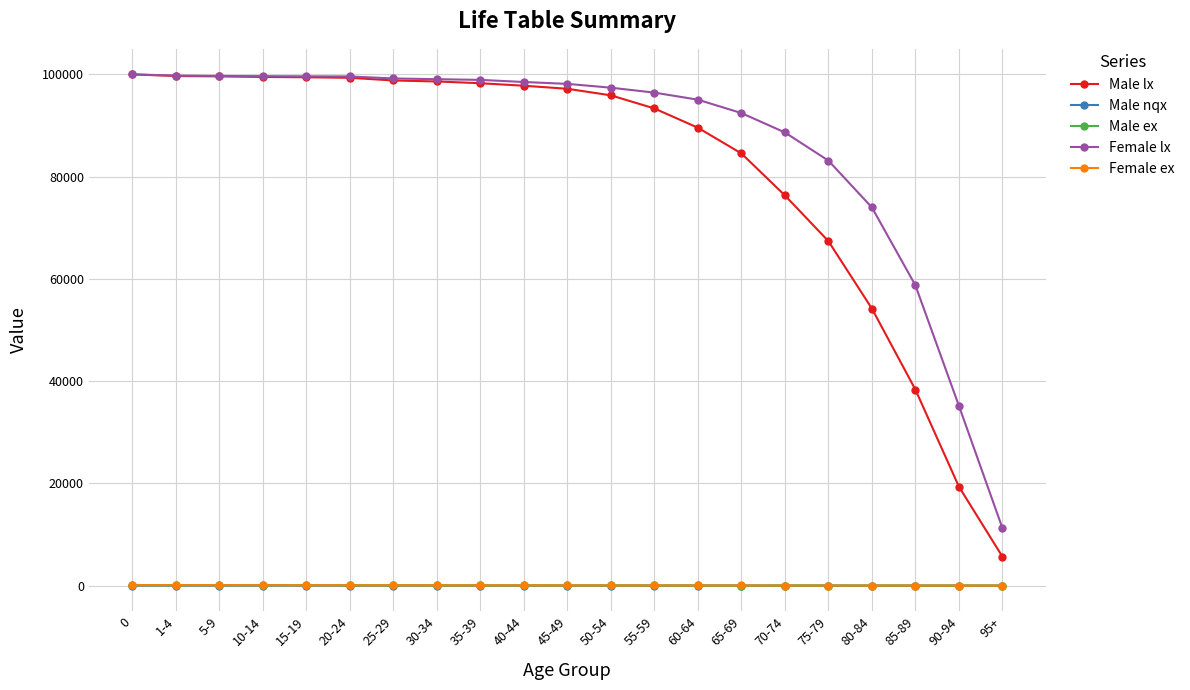

Where is Male lx nearest to the value 52837?

80-84